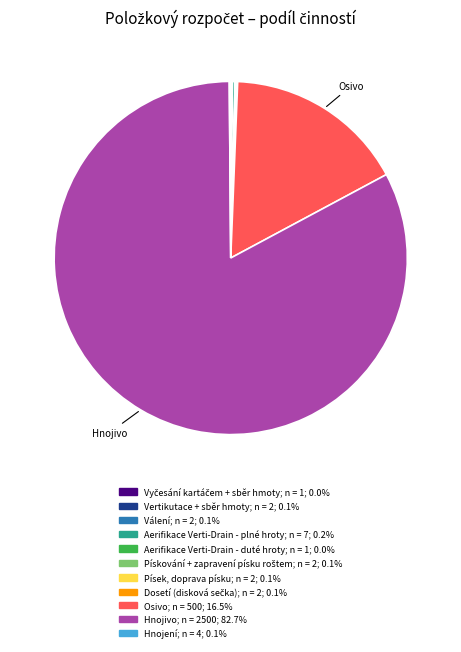

Does any single category account for the majority?

Yes